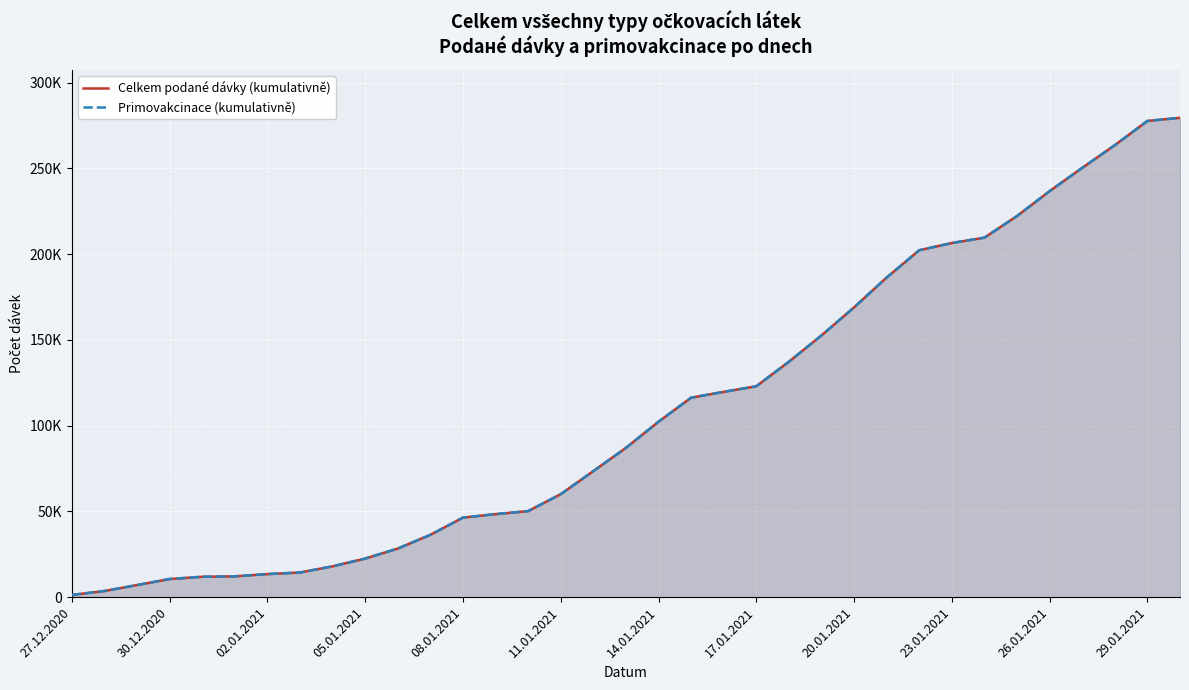

How many data points in Primovakcinace (kumulativně) are above 87027?

17